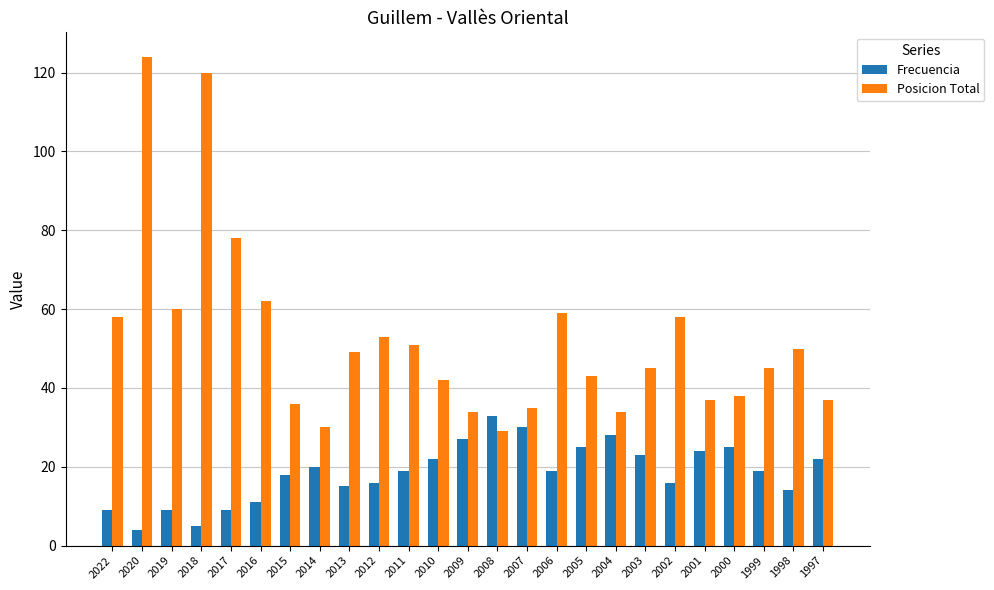

Which series has the widest spread of values?

Posicion Total